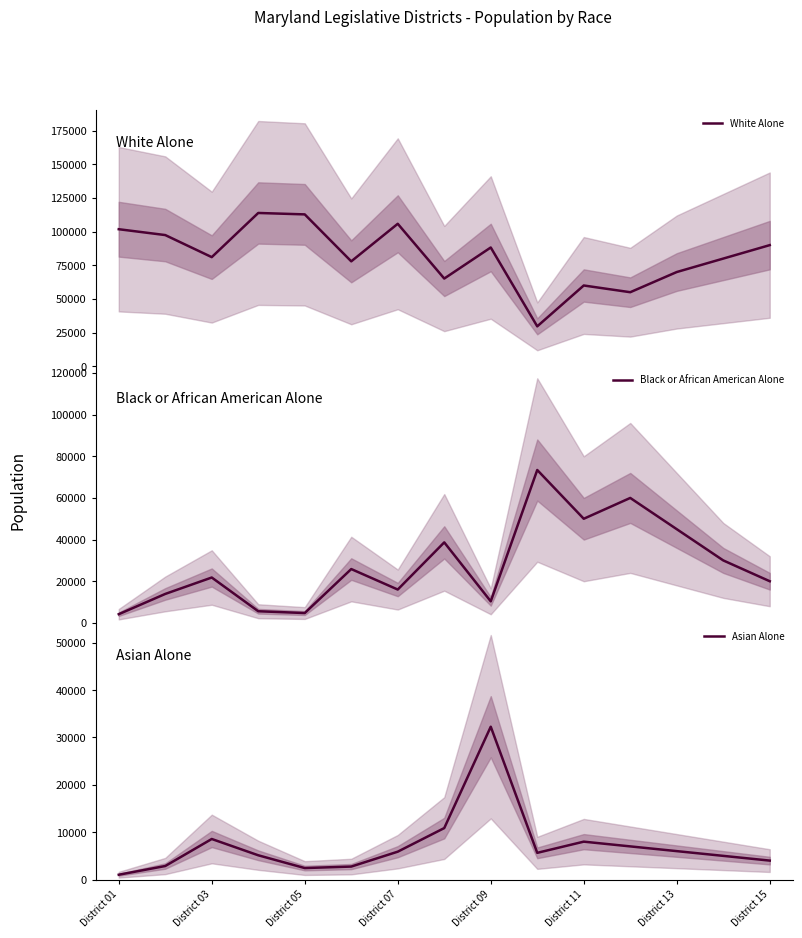

At which label does Asian Alone reach its minimum?

District 01